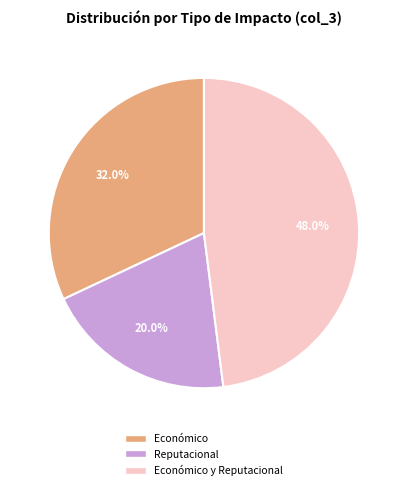

Combined, do Reputacional and Económico account for over 50%?

Yes